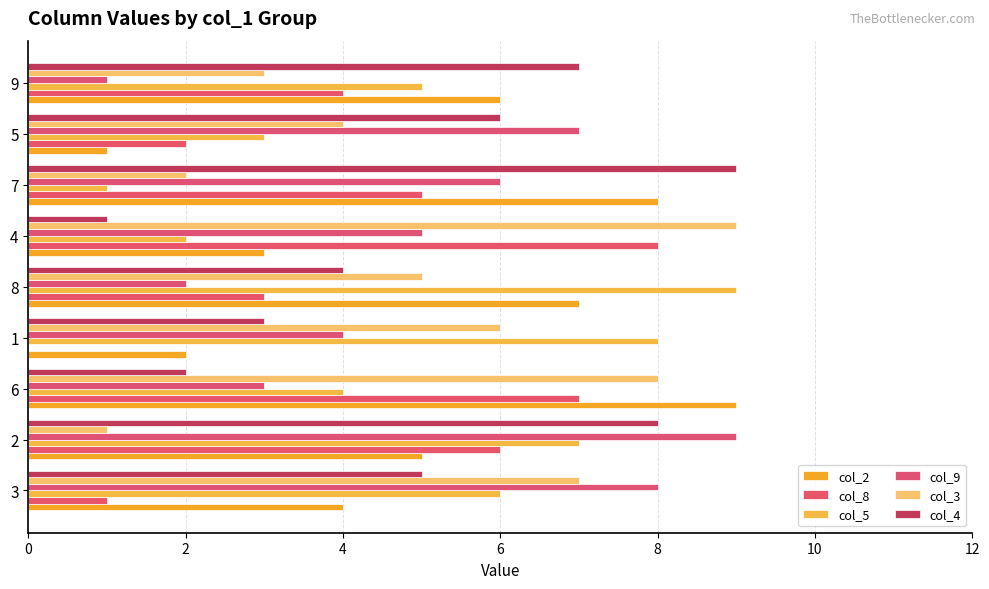

The col_4 series shows 14 at 2. True or false?

False